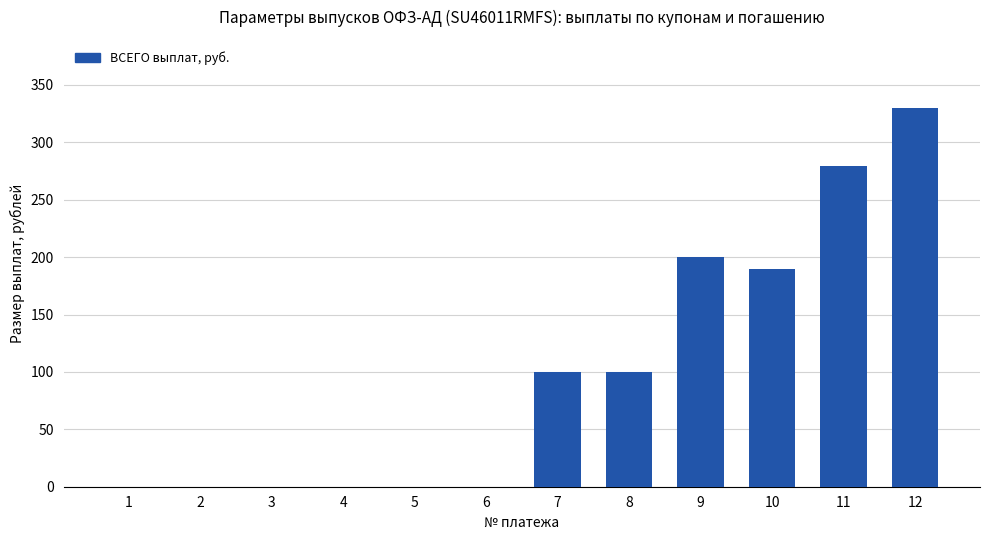

What is the average value?

99.9